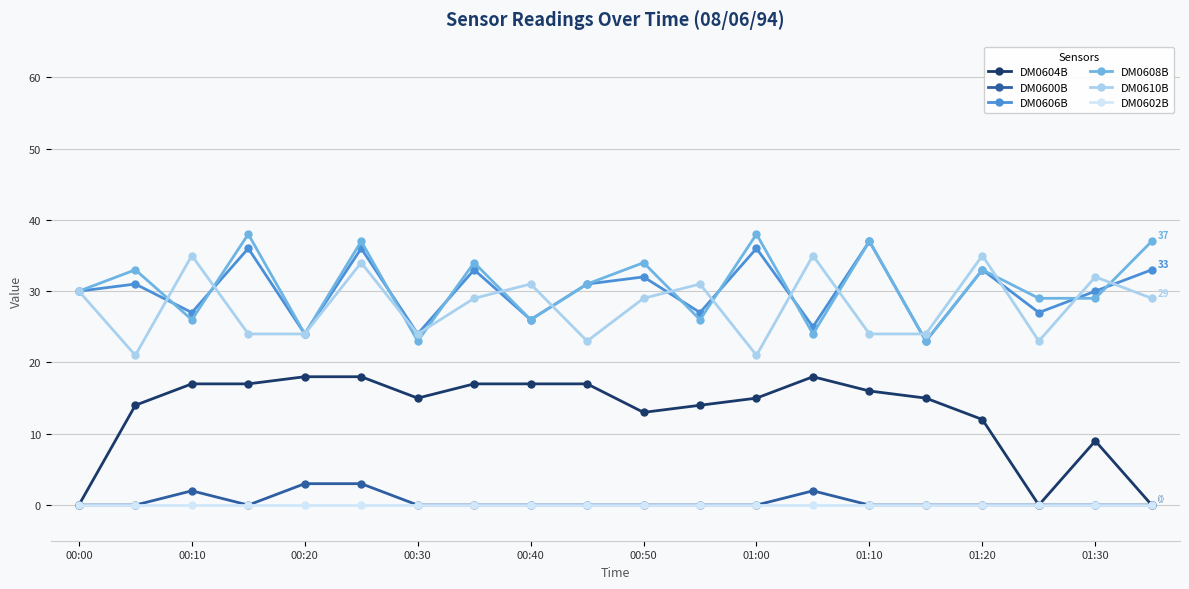

At how many categories does at least one series exceed 36?

5